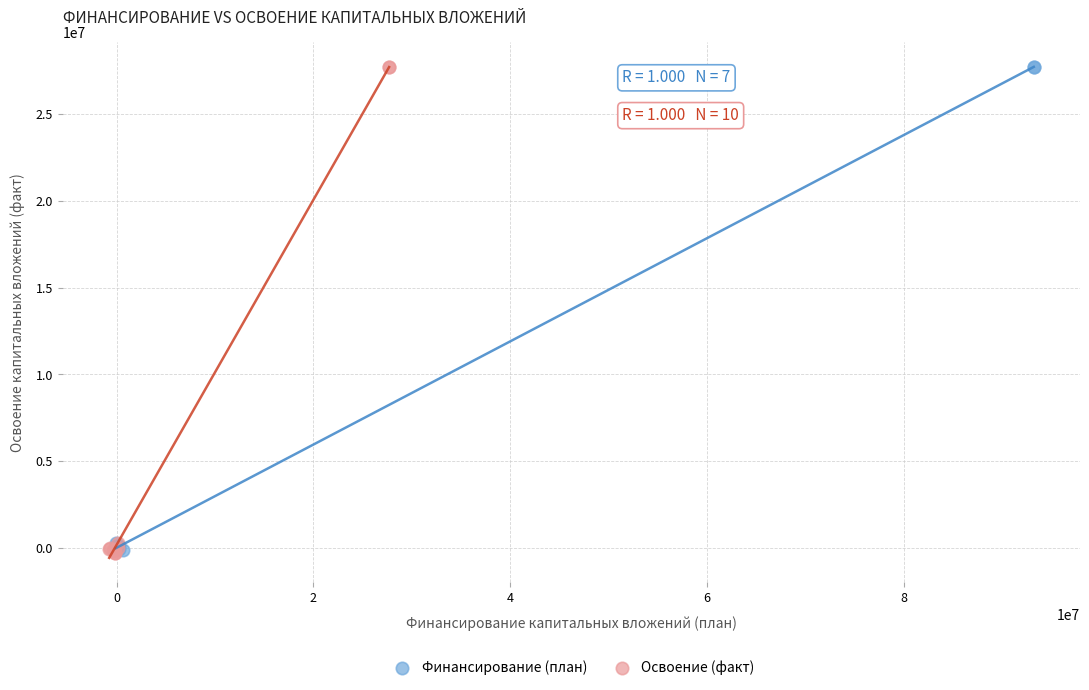

What are all the series names shown in the legend?

Финансирование (план), Освоение (факт)